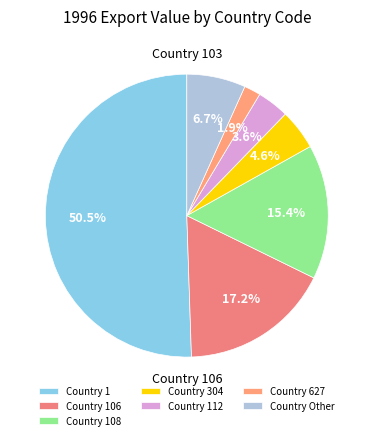

Count the number of slices in the pie.

7